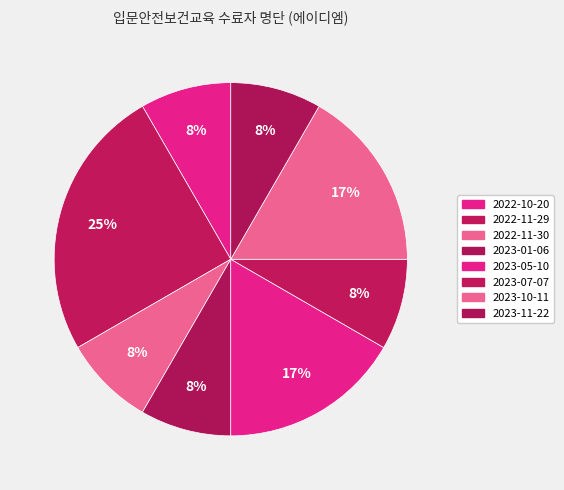

What is the smallest slice in the pie chart?

2022-10-20